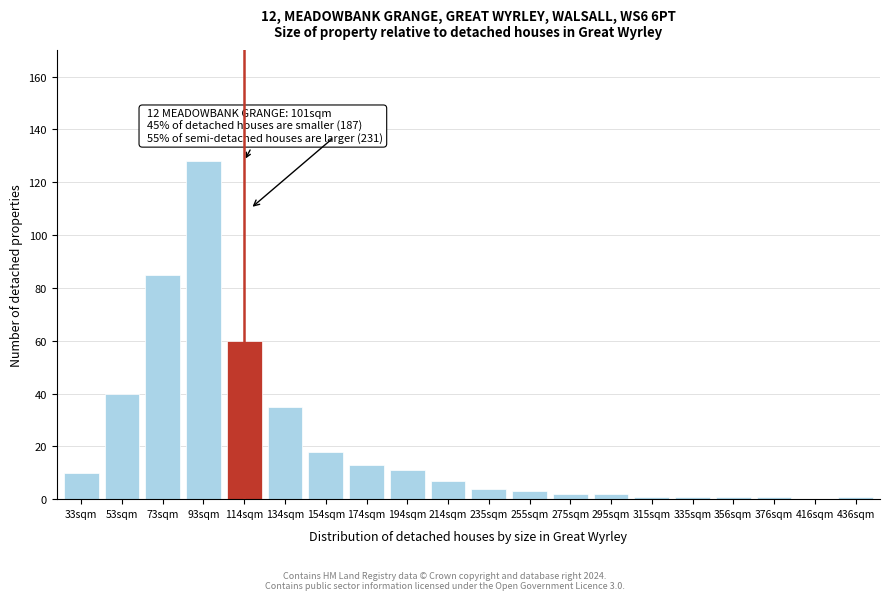

Reading right to left, extract all data points from this chart.

436sqm=1	416sqm=0	376sqm=1	356sqm=1	335sqm=1	315sqm=1	295sqm=2	275sqm=2	255sqm=3	235sqm=4	214sqm=7	194sqm=11	174sqm=13	154sqm=18	134sqm=35	114sqm=60	93sqm=128	73sqm=85	53sqm=40	33sqm=10